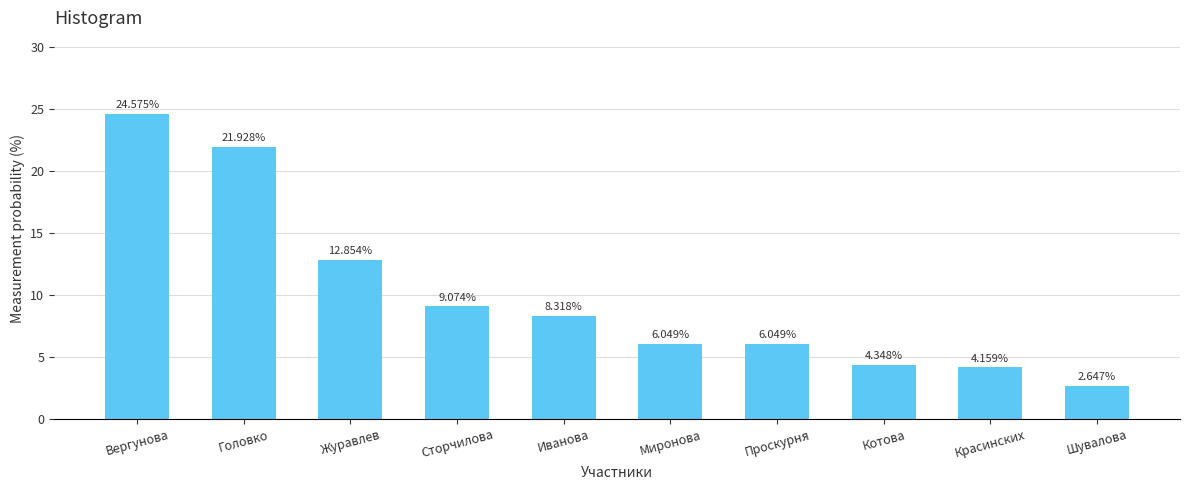

What is the label of the 3rd bar from the right?

Котова